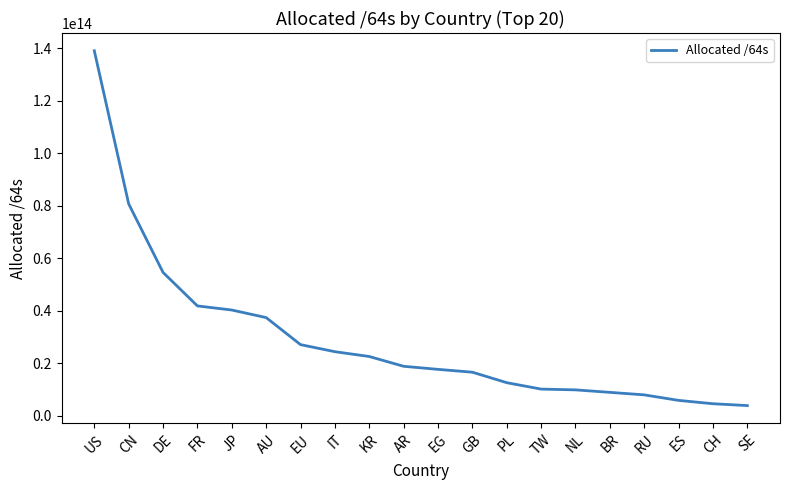

Approximately how many times larger is the value at DE compared to BR?

6.2